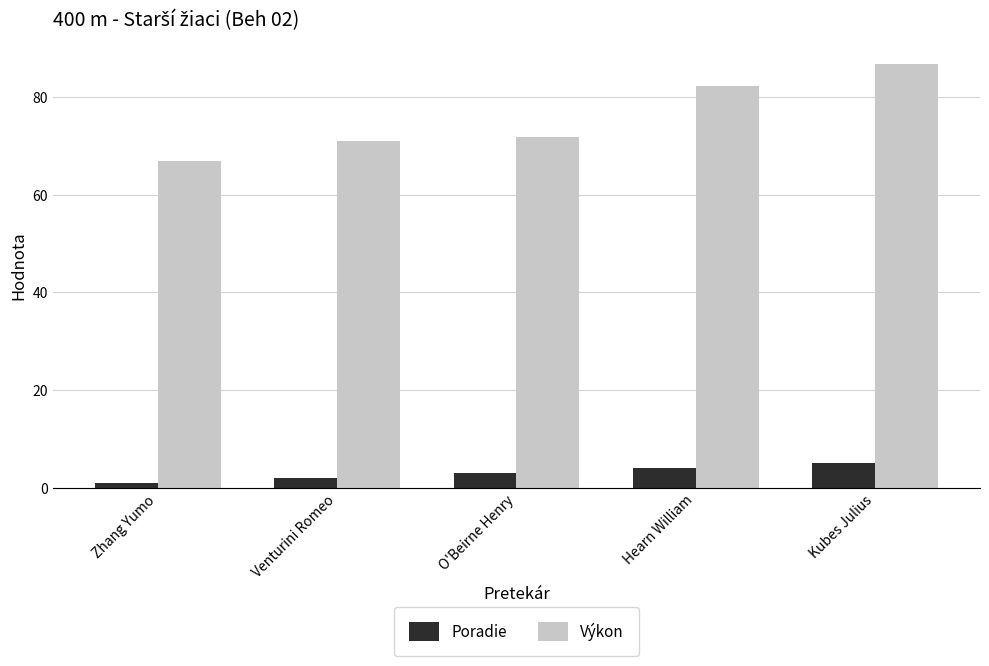

Reading left to right, list all the values displayed in this chart.

Poradie: Zhang Yumo=1.0	Venturini Romeo=2.0	O'Beirne Henry=3.0	Hearn William=4.0	Kubes Julius=5.0
Výkon: Zhang Yumo=66.9	Venturini Romeo=71.0	O'Beirne Henry=71.8	Hearn William=82.3	Kubes Julius=86.8